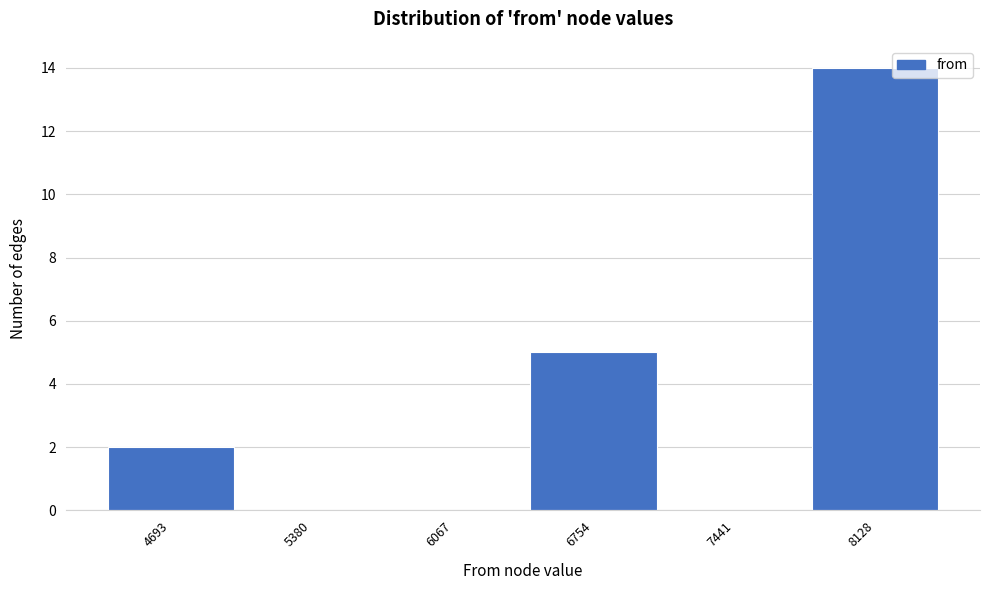

Reading left to right, transcribe all the data shown in this chart.

4693=2	5380=0	6067=0	6754=5	7441=0	8128=14